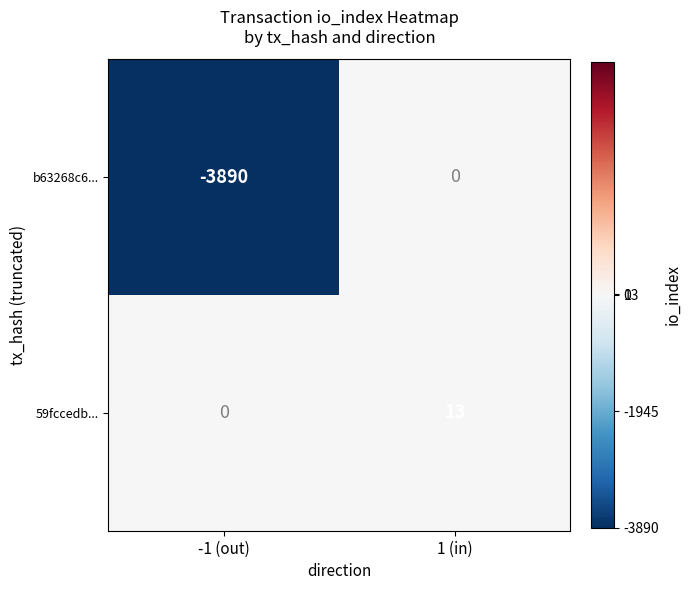

Reading right to left, what are all the values shown in this chart?

b63268c6...: 1 (in)=0	-1 (out)=-3890
59fccedb...: 1 (in)=13	-1 (out)=0